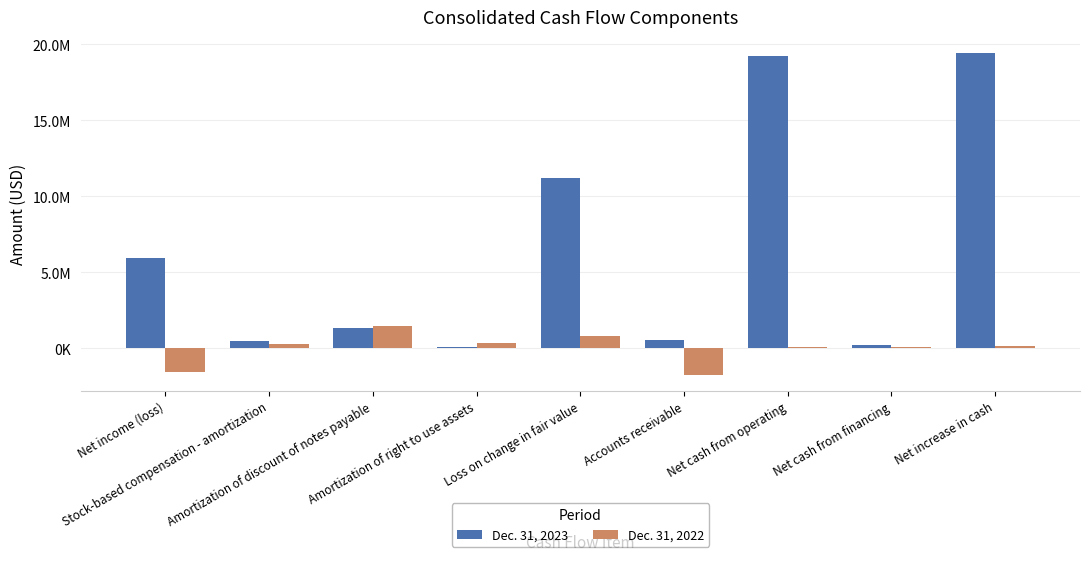

What is the average value of the Dec. 31, 2022 series?

-28795